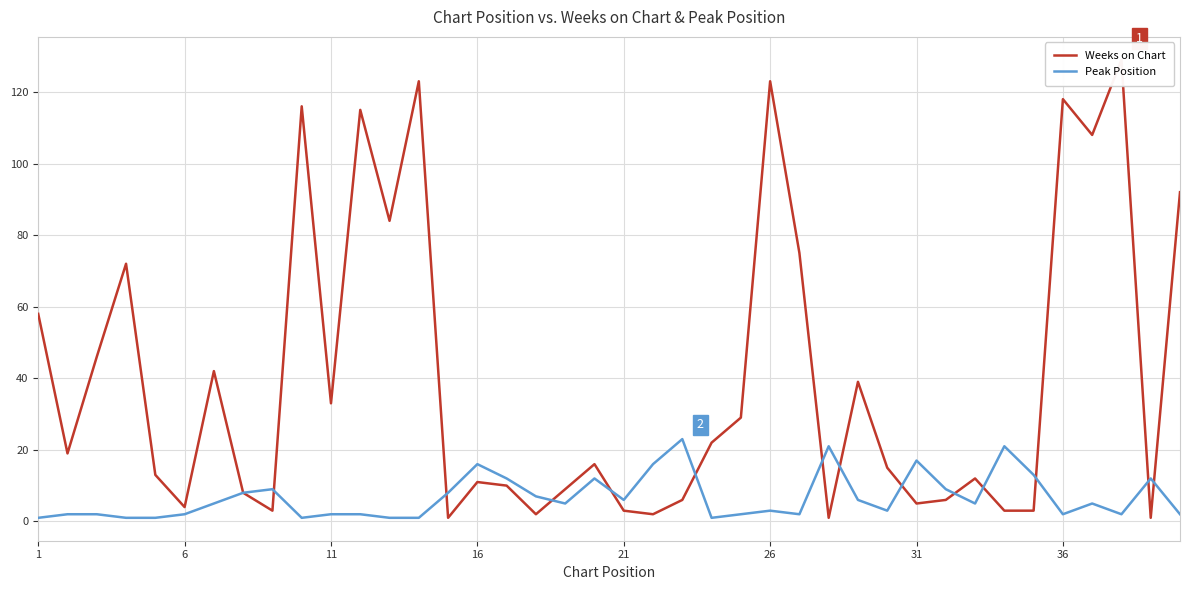

What is the maximum value shown in the chart?

129